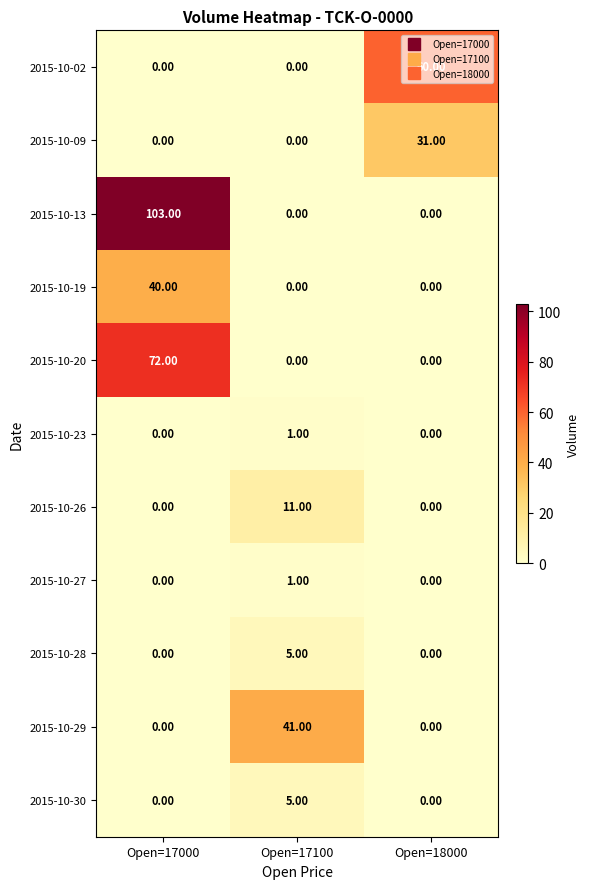

At how many categories does at least one series exceed 18?

3